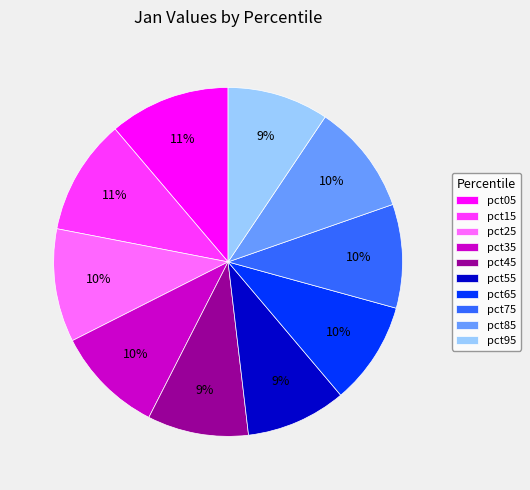

Count the number of slices in the pie.

10